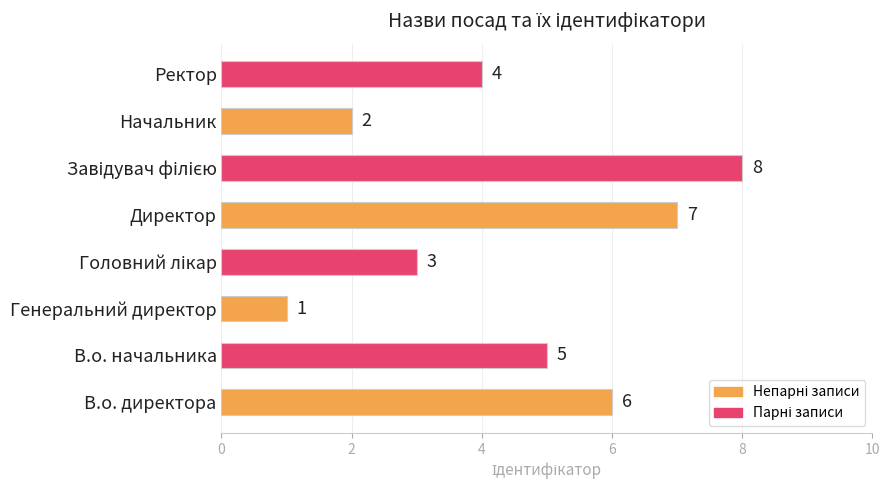

How many data points are less than 5?

4